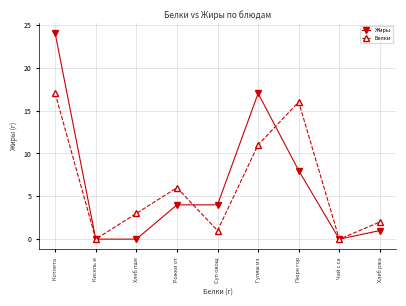

Is the value of Белки at Рожки от greater than the value of Жиры at Чай с са?

Yes